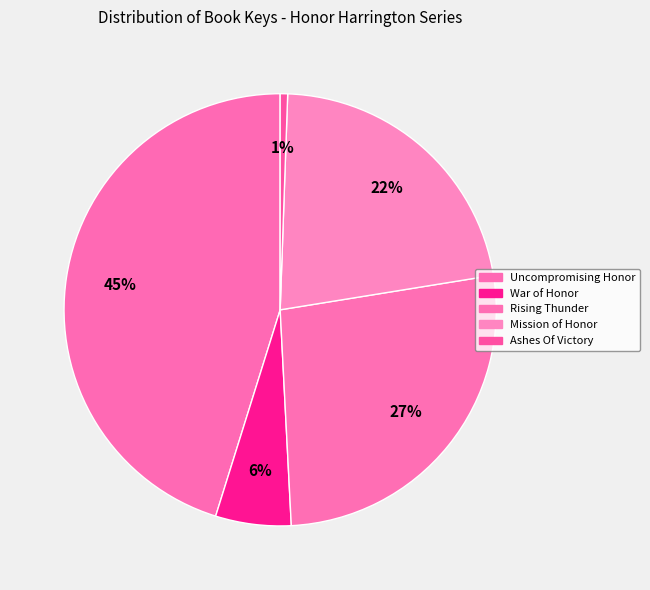

Which category has the biggest portion of the pie?

Uncompromising Honor